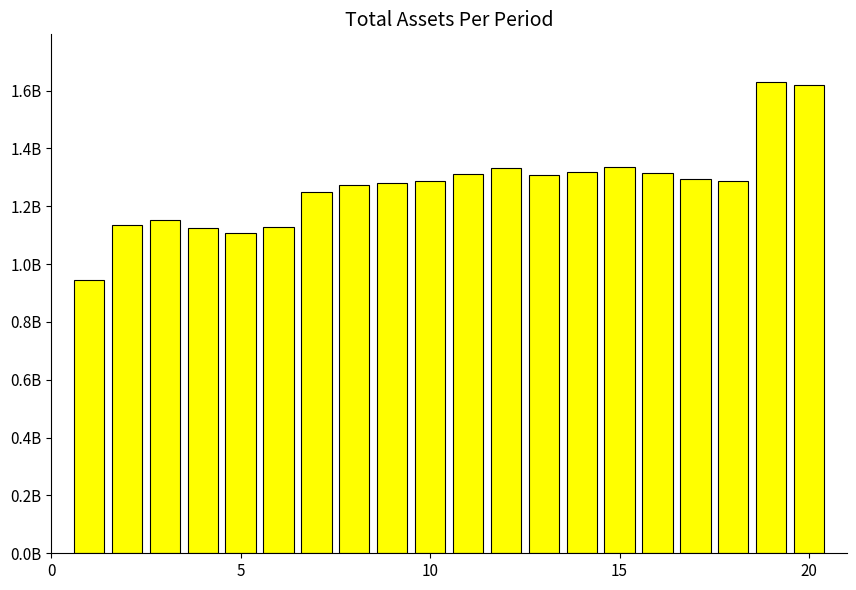

What is the average value?

1272051550